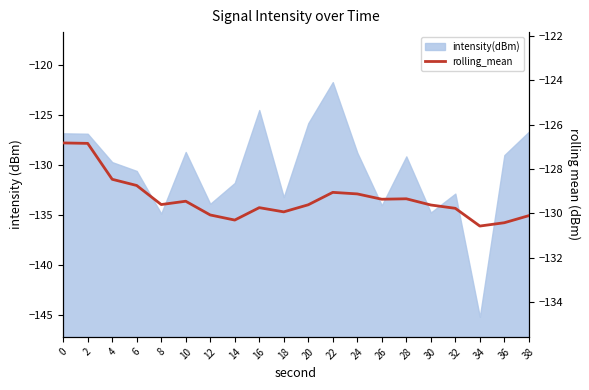

The value at 4 is -187.0. True or false?

False